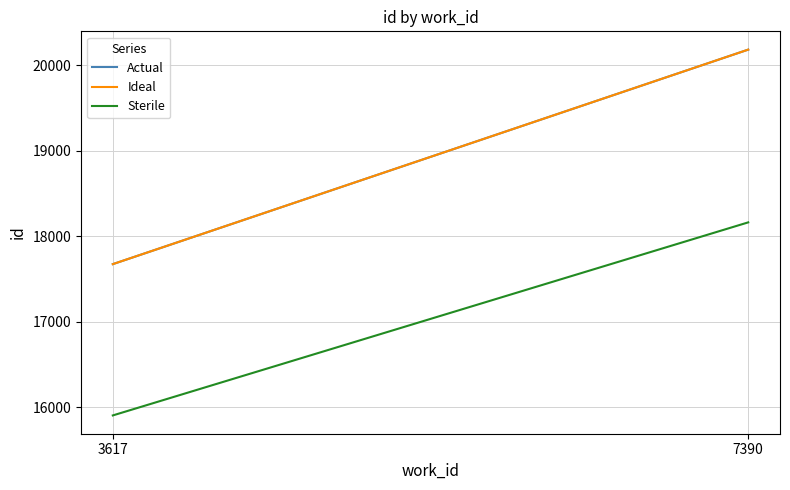

What is the total value across all series at 7390?

58522.0